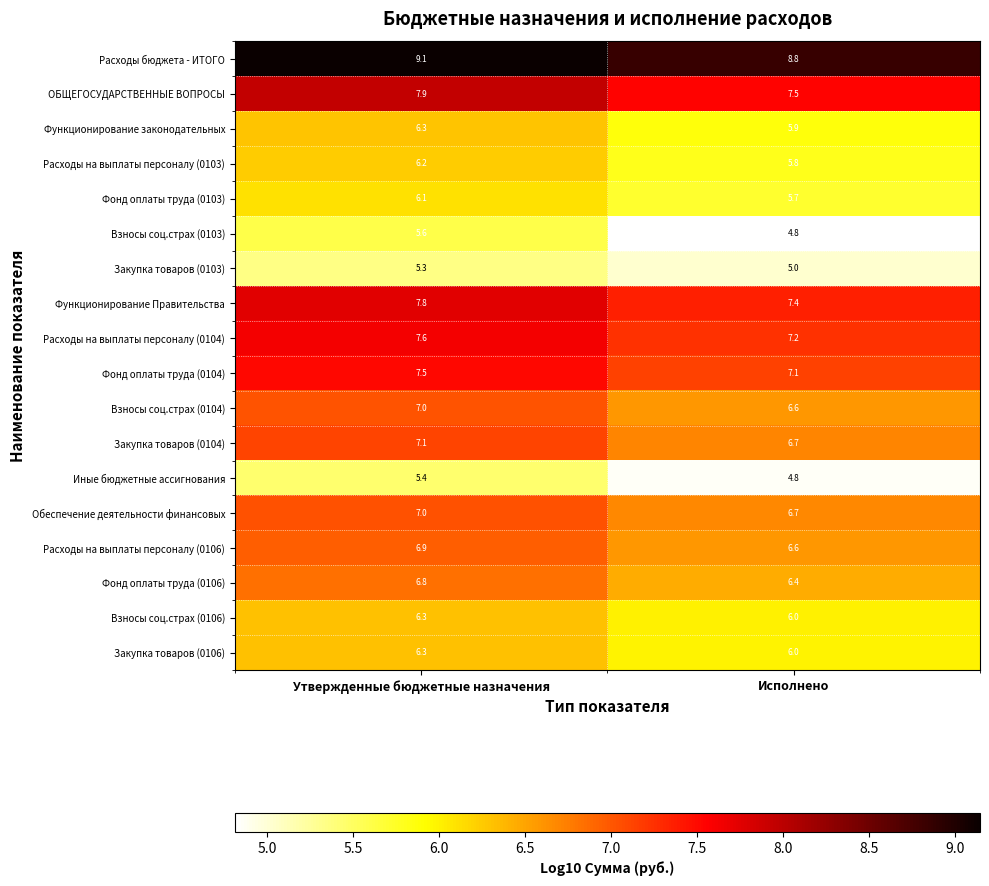

Where is Фонд оплаты труда (0104) nearest to the value 7?

Исполнено